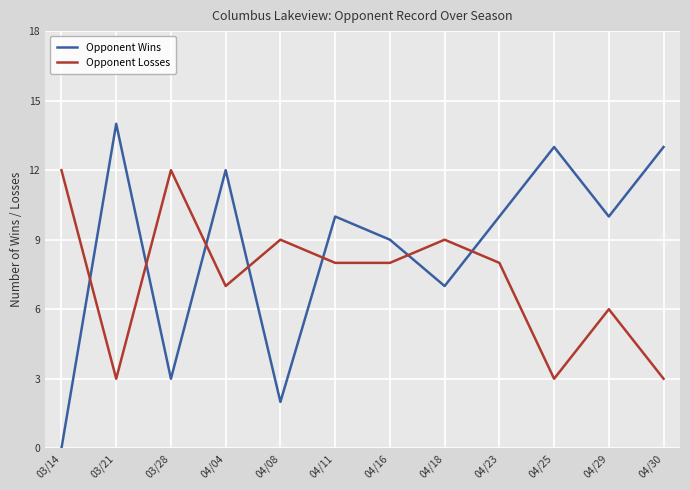

The value of Opponent Wins at 04/29 is 10. True or false?

True